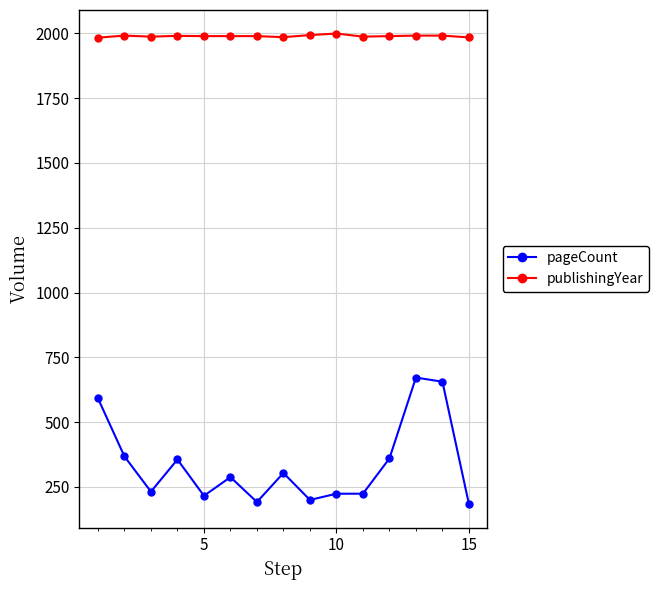

What is the value of the publishingYear point at the 13th from the left?

1991